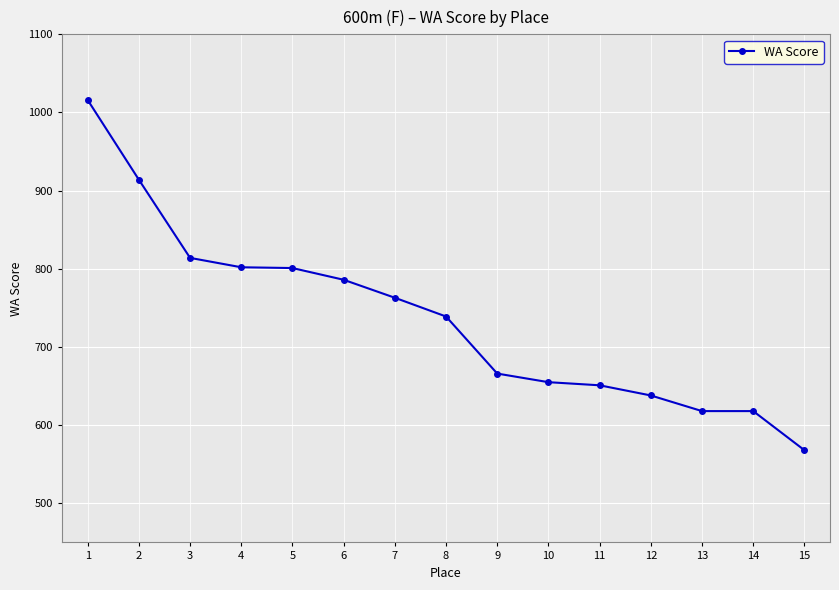

True or false: the data shows 982 at 10.

False